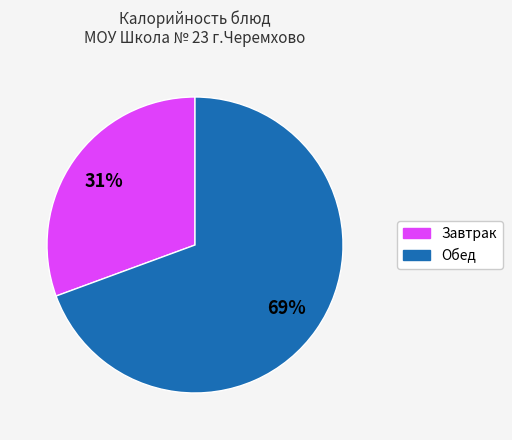

To the nearest percent, what is the average slice percentage?

50%